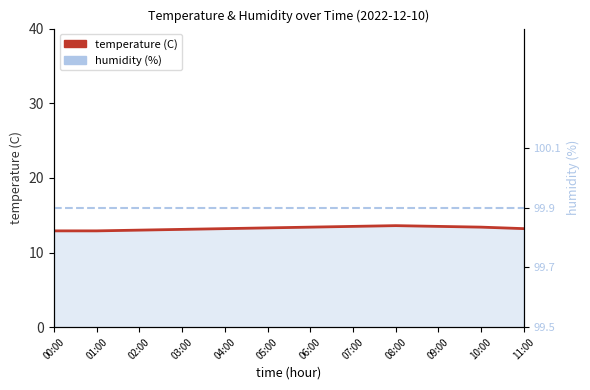

Rank the series at 03:00 from highest to lowest value.

humidity, temperature